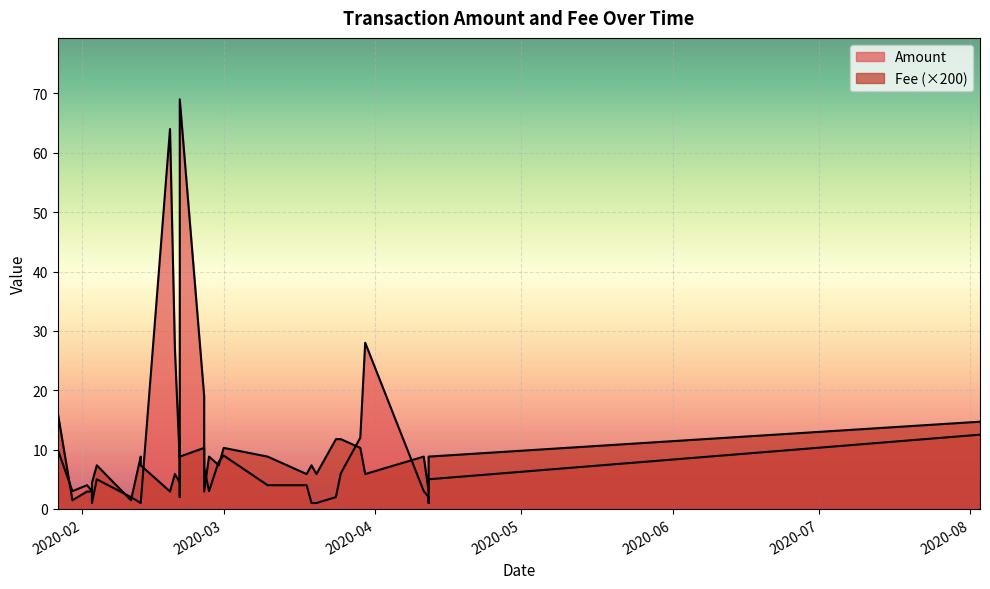

True or false: Amount and Fee intersect in this chart.

False